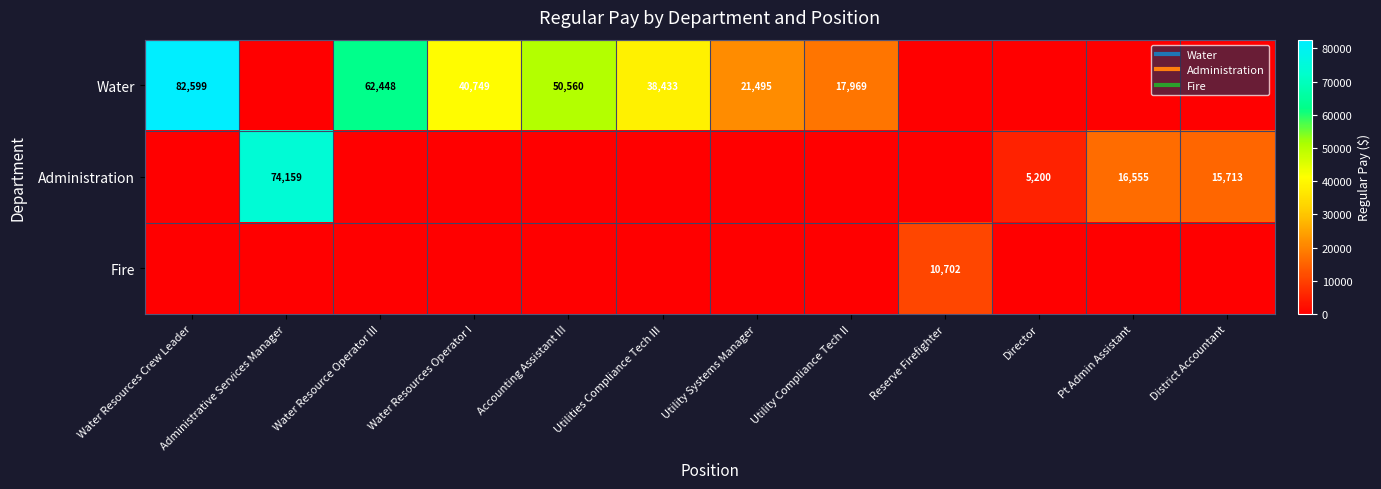

What is the sum of the Water values at Pt Admin Assistant and Water Resource Operator III?

62448